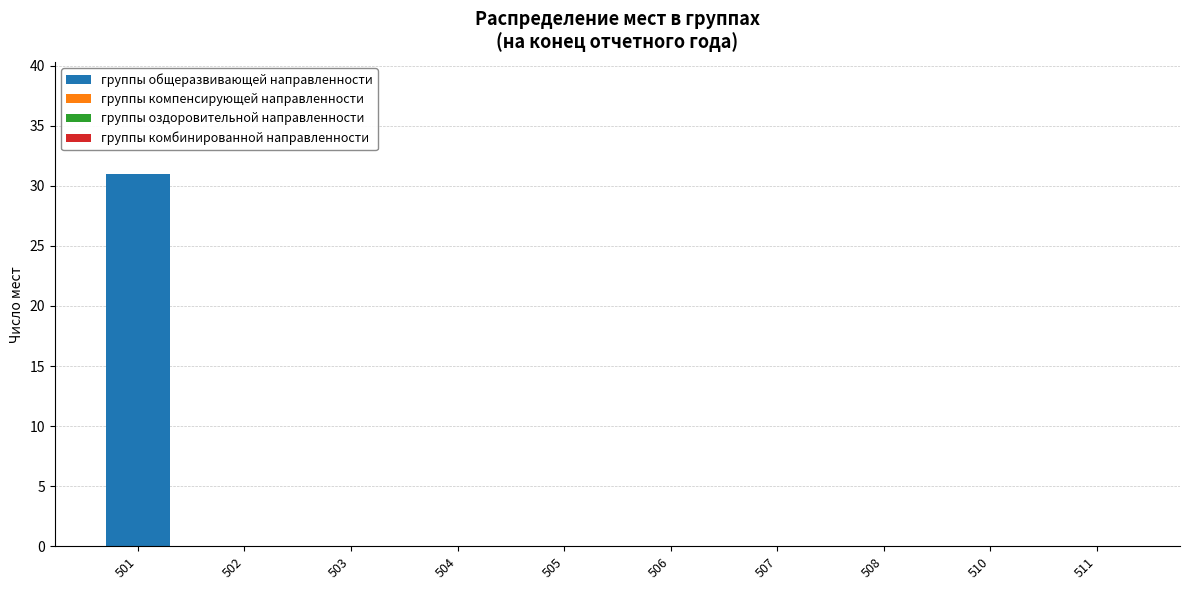

Between 501 and 502, which is larger?

501